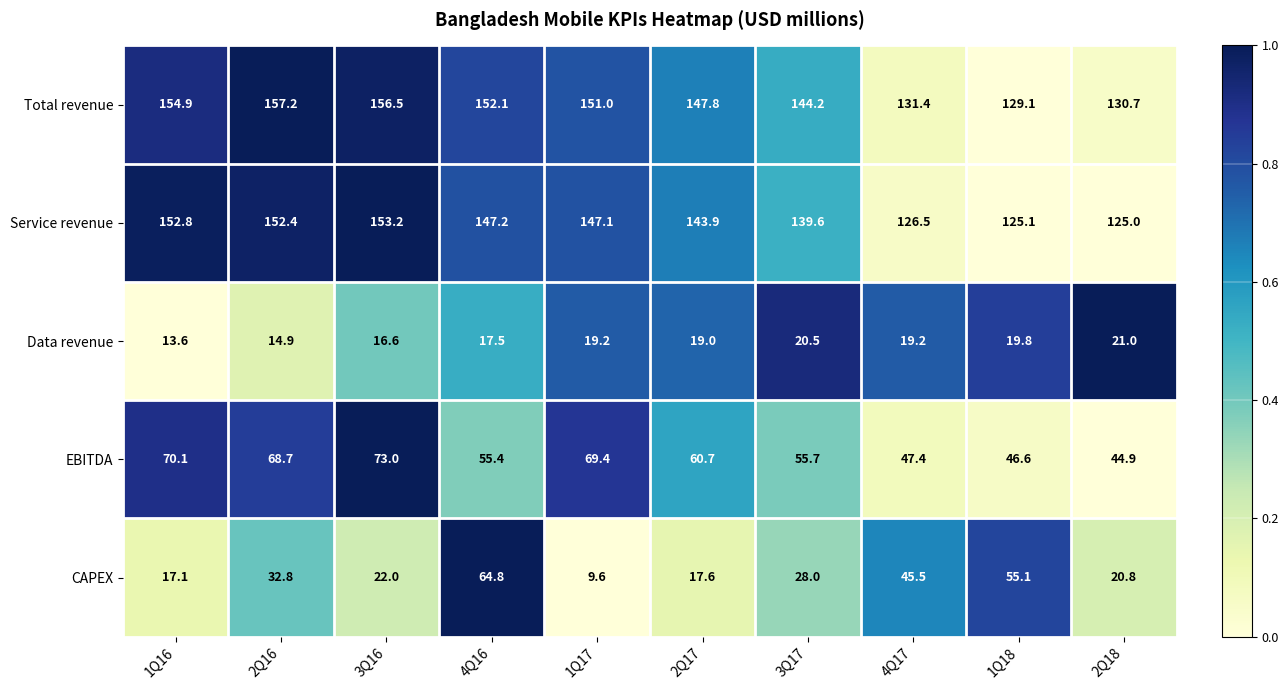

What is the spread (max minus min) of values at 1Q16?

141.3